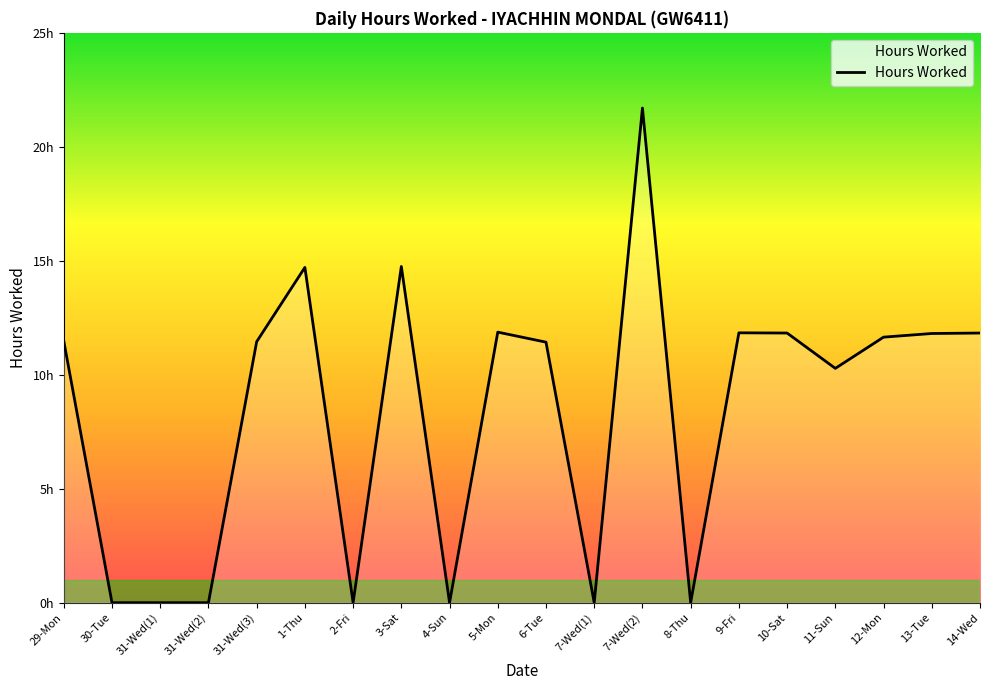

What is the value of the 10th point from the left?

11.9